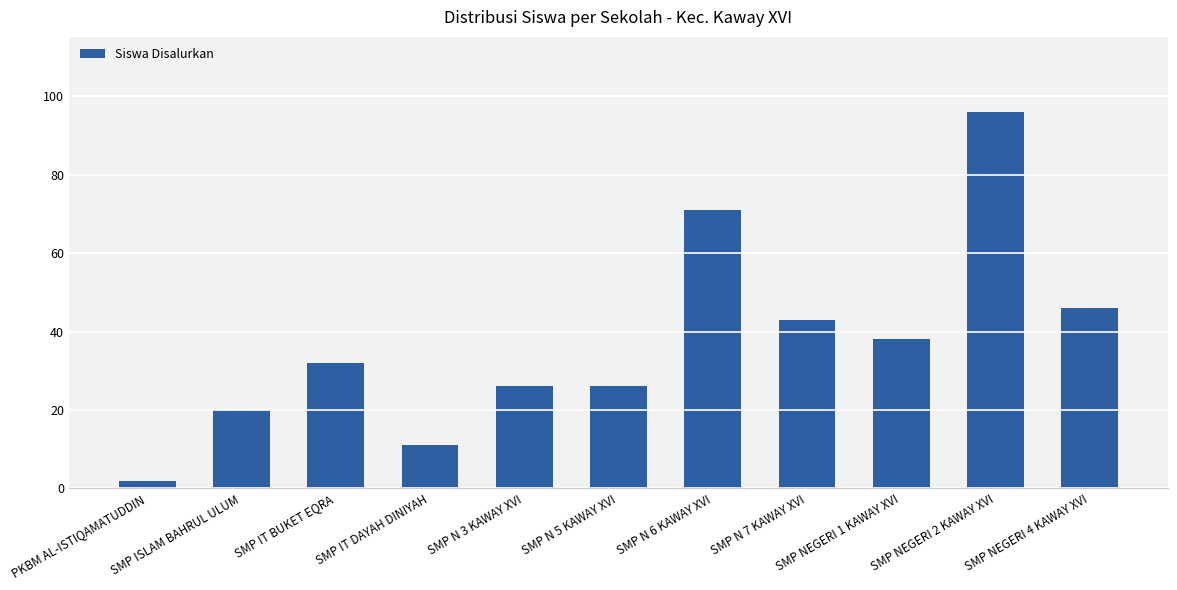

What is the difference between the values at SMP N 7 KAWAY XVI and SMP IT DAYAH DINIYAH?

32